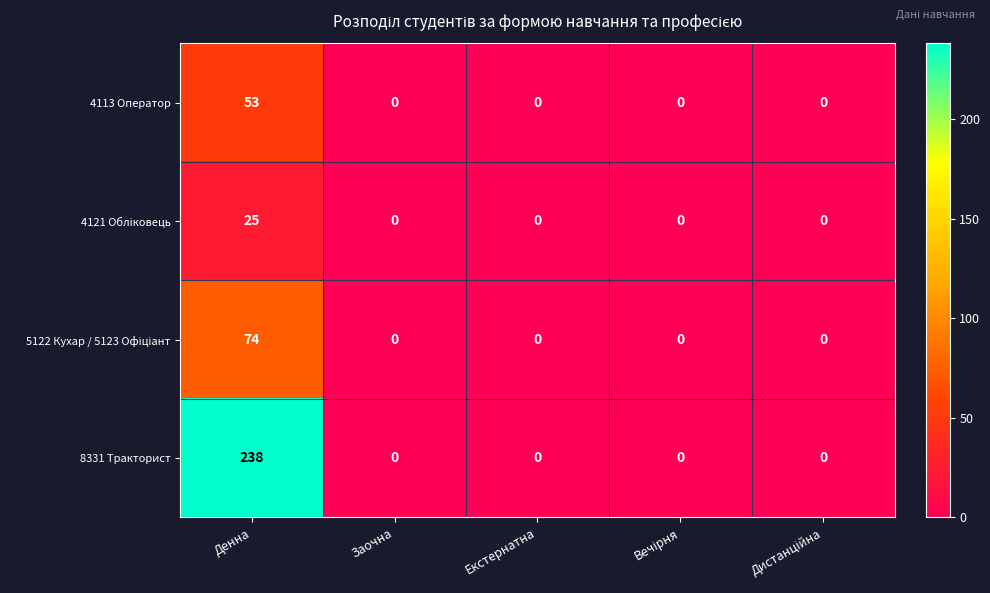

True or false: 8331 Тракторист has a value of 0 at Заочна.

True